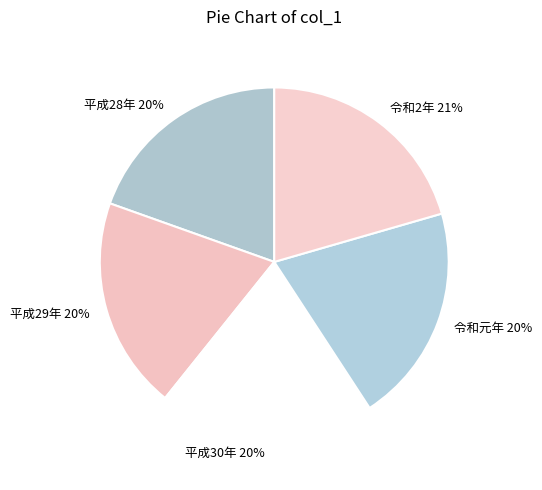

To the nearest percent, what is the difference between the largest and smallest slice percentages?

1%